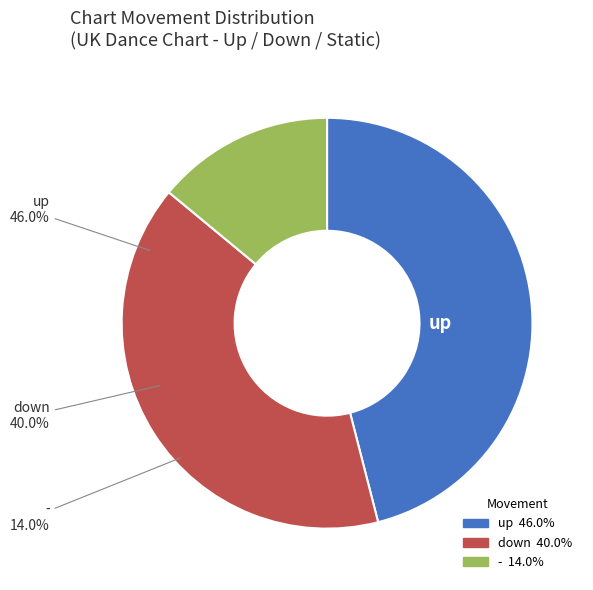

What is the ratio of the value at up to the value at down?

1.1